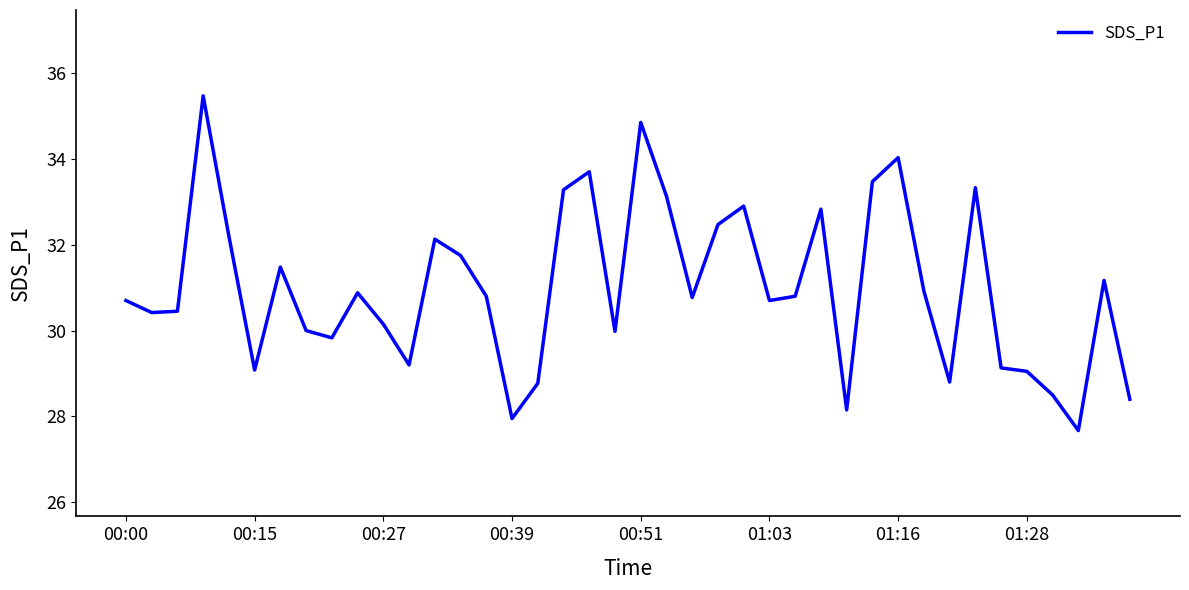

What is the difference between the maximum and minimum values?

7.8